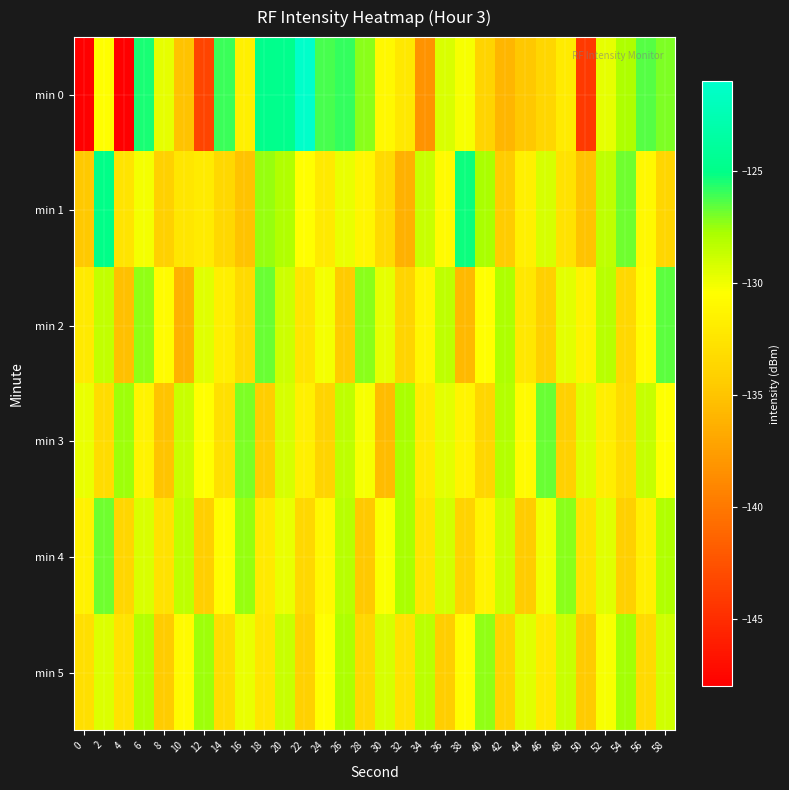

Reading right to left, what are all the values shown in this chart?

min 0: 58=-127.0	56=-126.4	54=-128.0	52=-129.7	50=-144.2	48=-132.0	46=-133.7	44=-134.8	42=-135.9	40=-133.8	38=-130.3	36=-129.2	34=-138.2	32=-132.3	30=-131.0	28=-127.3	26=-125.9	24=-126.2	22=-121.2	20=-124.8	18=-124.8	16=-131.6	14=-126.1	12=-143.4	10=-135.0	8=-129.7	6=-125.5	4=-148.0	2=-130.6	0=-148.0
min 1: 58=-133.7	56=-131.0	54=-126.9	52=-128.4	50=-135.1	48=-132.8	46=-129.2	44=-131.6	42=-134.5	40=-127.8	38=-125.3	36=-130.9	34=-128.7	32=-136.2	30=-133.4	28=-131.2	26=-129.8	24=-132.1	22=-130.5	20=-128.0	18=-127.5	16=-135.1	14=-133.5	12=-132.0	10=-132.5	8=-134.0	6=-130.1	4=-132.6	2=-125.1	0=-134.6
min 2: 58=-126.5	56=-130.8	54=-133.5	52=-128.2	50=-131.4	48=-129.6	46=-134.1	44=-132.3	42=-127.9	40=-130.5	38=-135.7	36=-128.4	34=-131.2	32=-133.8	30=-129.7	28=-127.3	26=-134.6	24=-130.1	22=-132.5	20=-128.9	18=-126.8	16=-133.4	14=-131.7	12=-129.5	10=-136.2	8=-130.8	6=-127.4	4=-135.3	2=-128.5	0=-132.1
min 3: 58=-130.4	56=-128.6	54=-133.2	52=-131.8	50=-129.4	48=-134.0	46=-126.7	44=-130.9	42=-128.1	40=-133.7	38=-131.3	36=-129.6	34=-132.0	32=-127.8	30=-135.5	28=-130.2	26=-128.4	24=-133.8	22=-131.6	20=-129.2	18=-134.3	16=-127.1	14=-132.9	12=-130.5	10=-128.7	8=-135.0	6=-131.4	4=-127.6	2=-133.2	0=-129.8
min 4: 58=-128.0	56=-131.7	54=-134.1	52=-129.5	50=-132.8	48=-127.3	46=-130.0	44=-134.4	42=-128.7	40=-131.4	38=-133.9	36=-129.1	34=-132.6	32=-127.8	30=-130.3	28=-134.7	26=-128.2	24=-131.0	22=-133.5	20=-129.8	18=-132.1	16=-127.5	14=-130.6	12=-134.2	10=-128.4	8=-132.8	6=-129.3	4=-133.7	2=-126.9	0=-131.5
min 5: 58=-129.0	56=-133.4	54=-127.7	52=-130.2	50=-134.6	48=-128.8	46=-132.1	44=-129.5	42=-133.9	40=-127.4	38=-130.7	36=-134.3	34=-128.3	32=-132.8	30=-129.2	28=-133.6	26=-127.9	24=-130.5	22=-134.0	20=-128.7	18=-132.4	16=-129.8	14=-133.2	12=-127.6	10=-130.9	8=-134.5	6=-128.1	4=-132.7	2=-129.4	0=-133.0